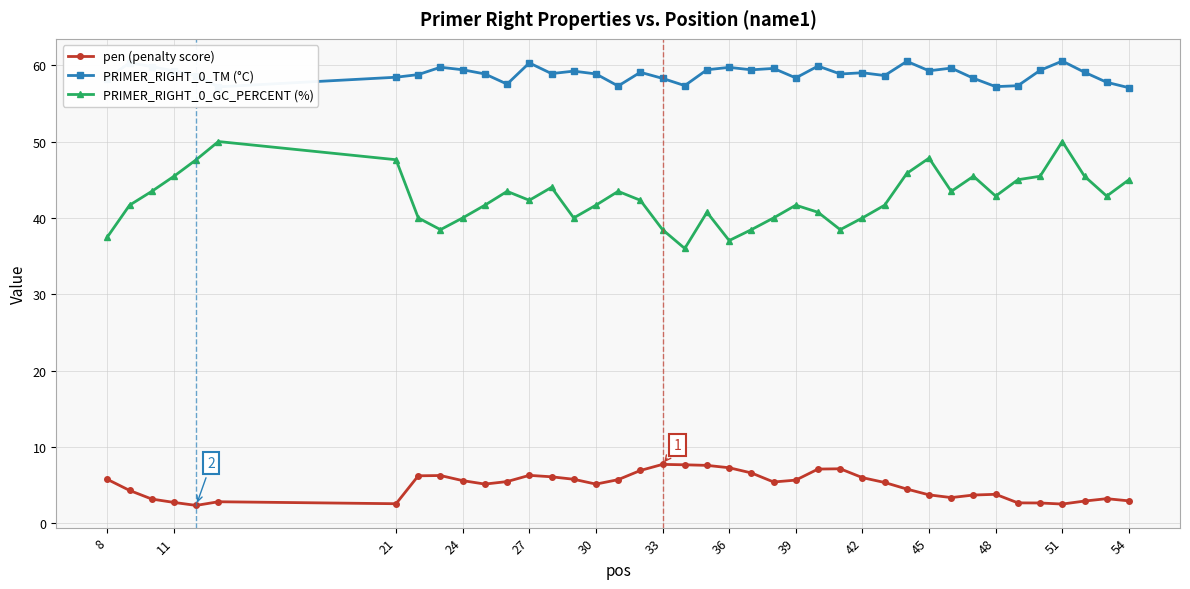

Which series has the largest range (max minus min)?

PRIMER_RIGHT_0_GC_PERCENT (%)